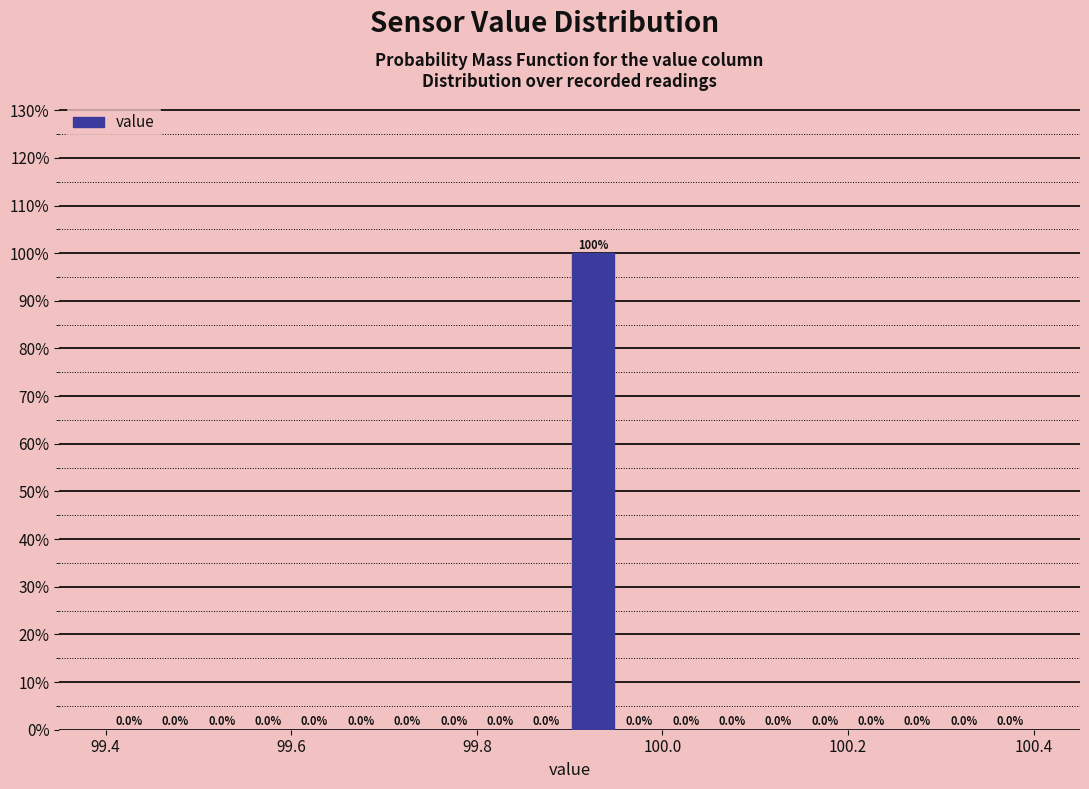

Read against the x-axis, roughly where is the centre of the tallest bar?

99.92